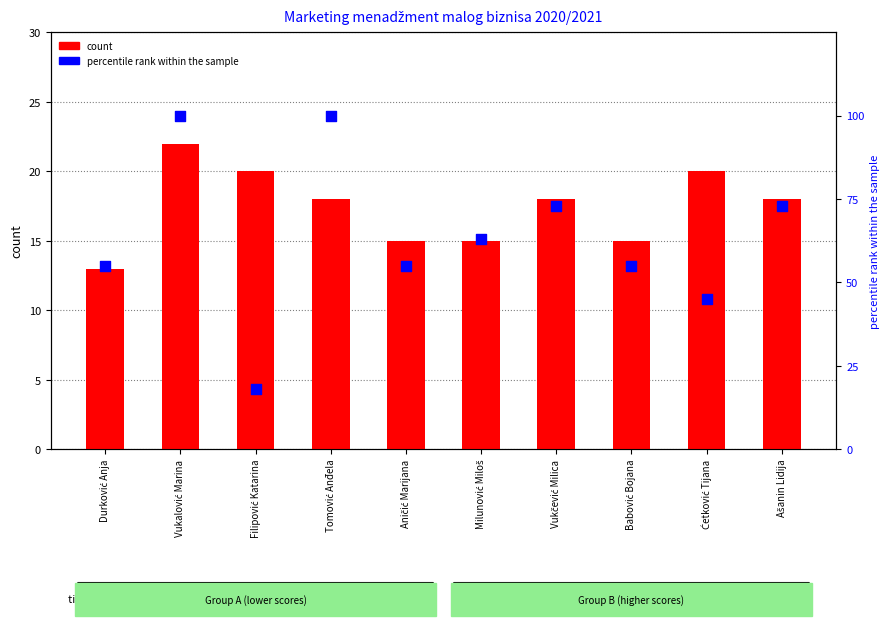

What is the total value across all series at Vukalović Marina?

122